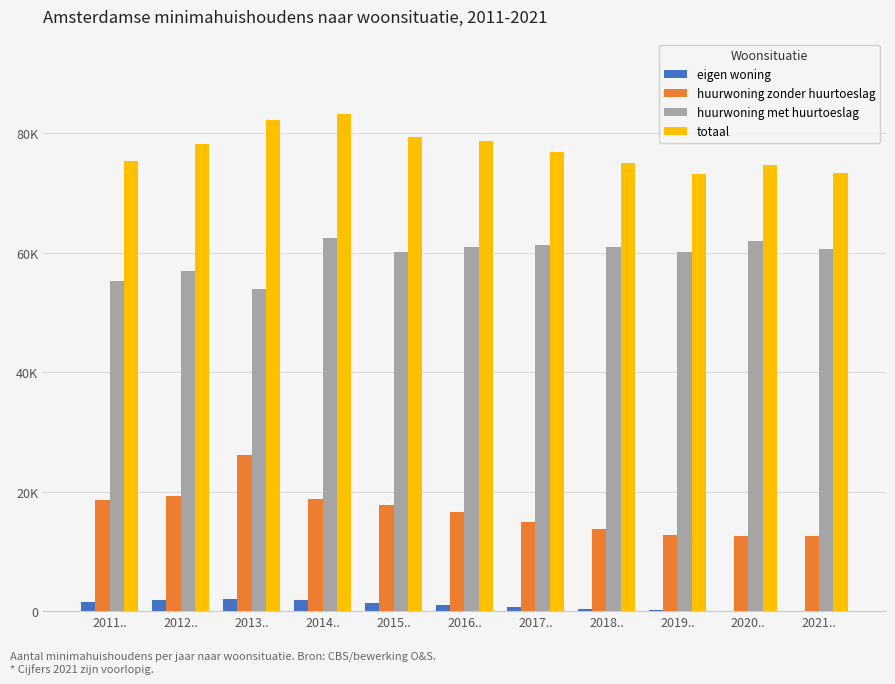

What are all the series names shown in the legend?

eigen woning, huurwoning zonder huurtoeslag, huurwoning met huurtoeslag, totaal